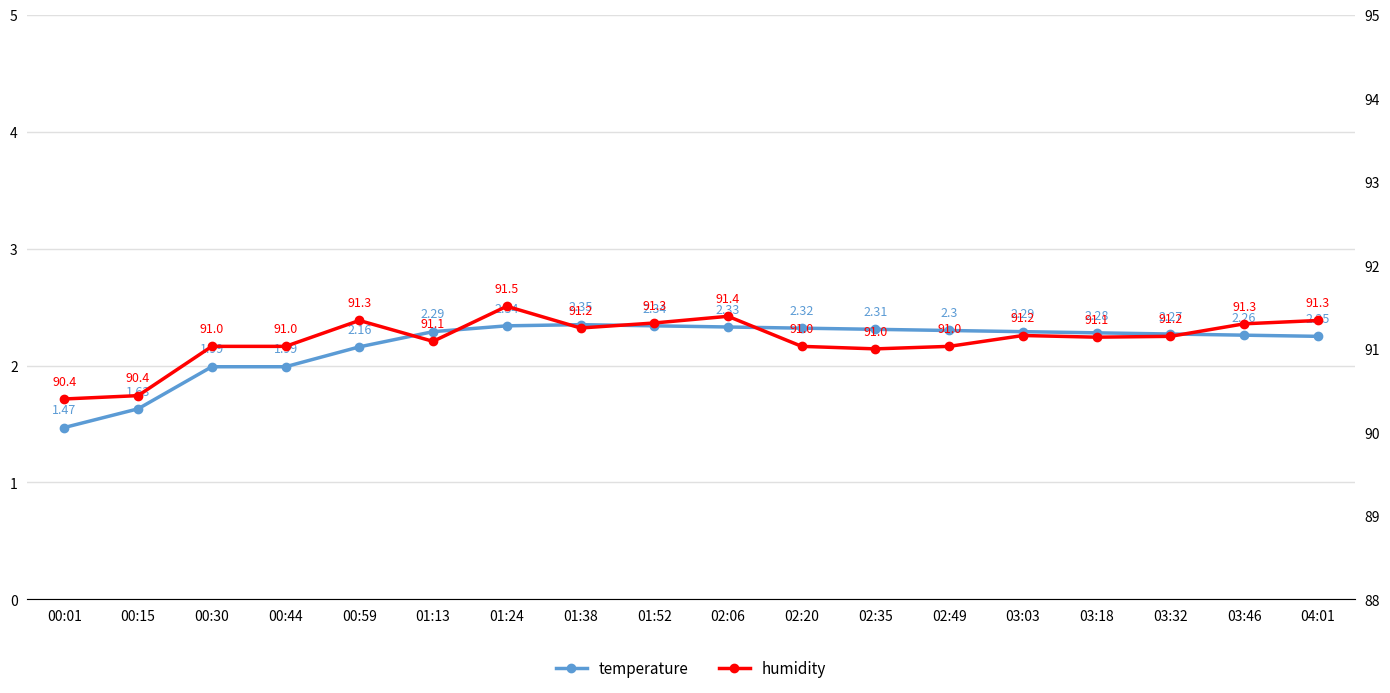

What is the label of the 10th point from the right?

01:52